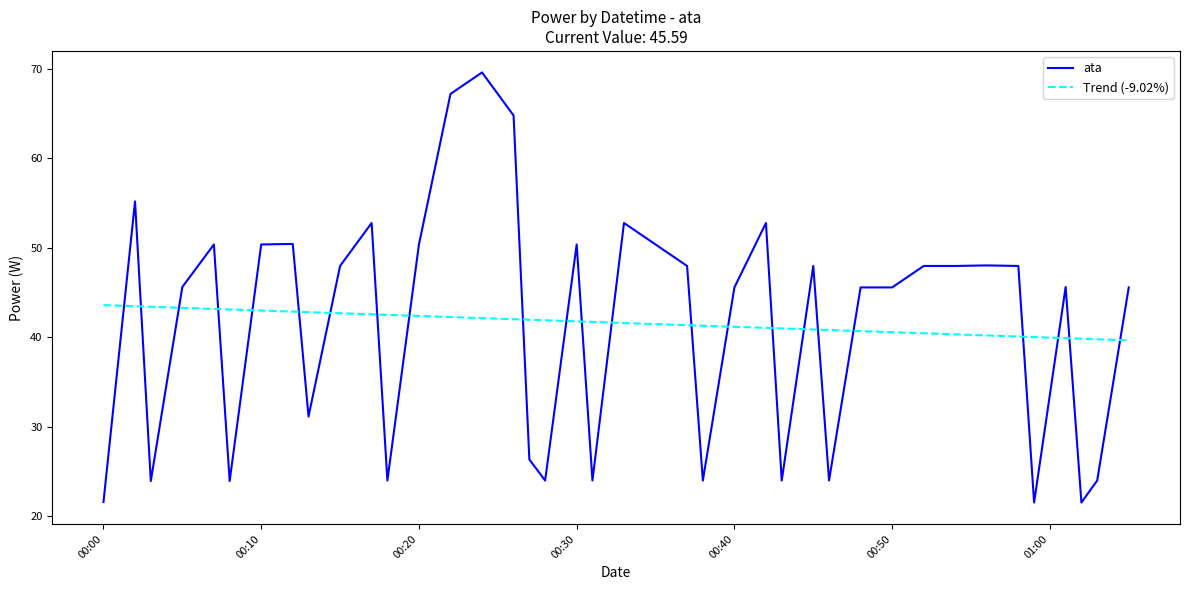

Rank the series by their maximum value, from lowest to highest.

Trend (-9.02%), ata